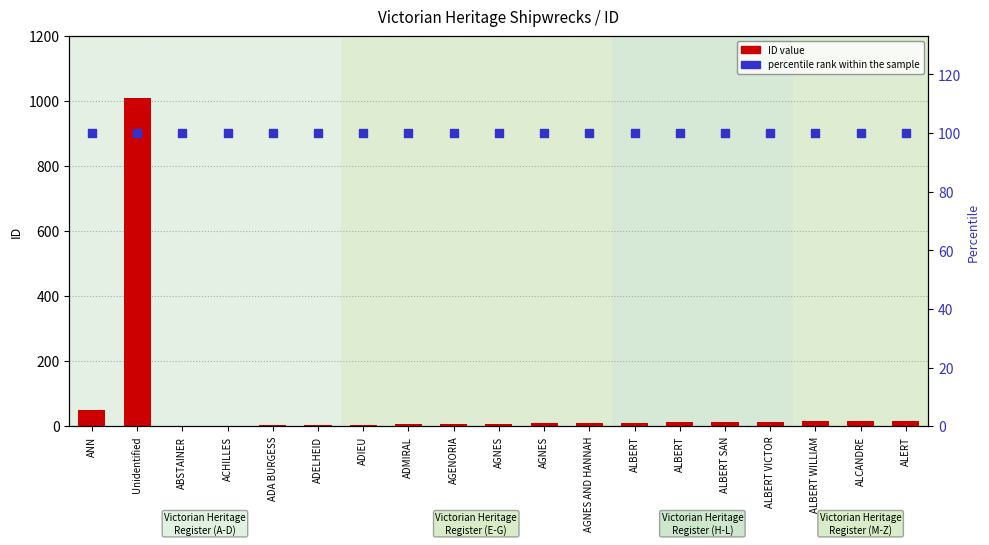

At how many categories does at least one series exceed 175?

1